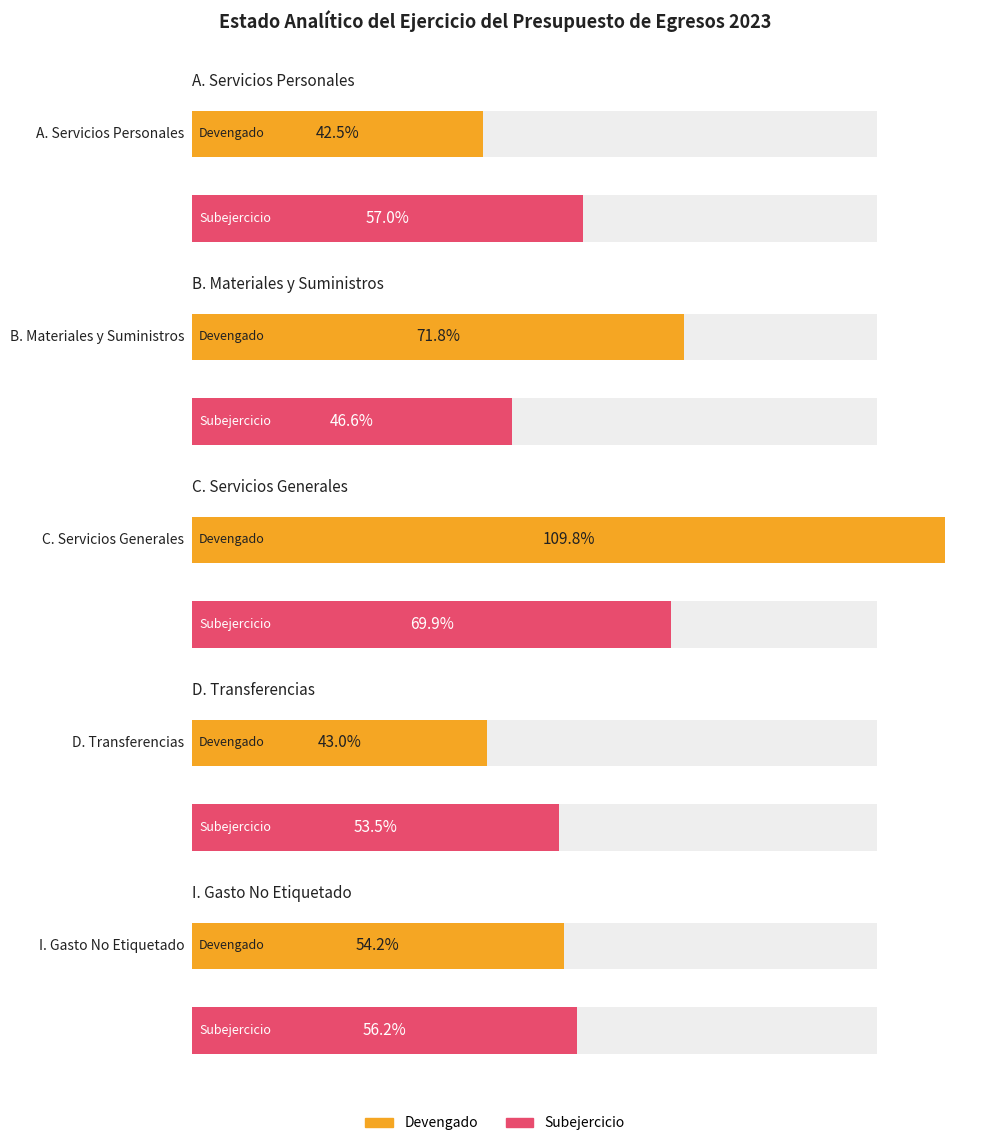

Between B. Materiales y Suministros and C. Servicios Generales, which series saw the biggest shift?

Devengado